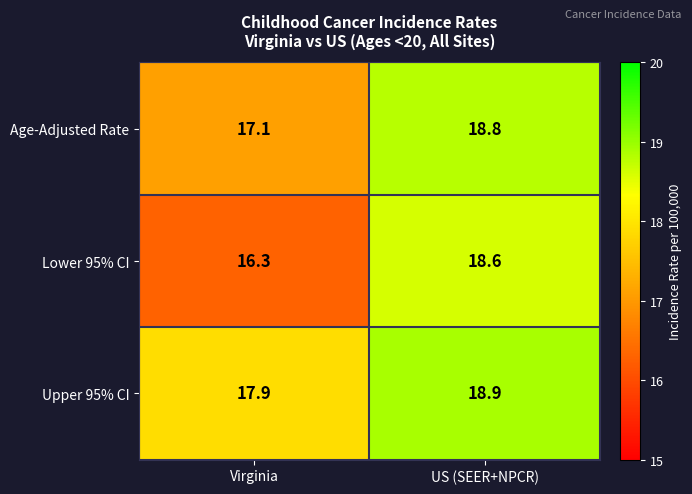

What is the greatest value displayed?

18.9